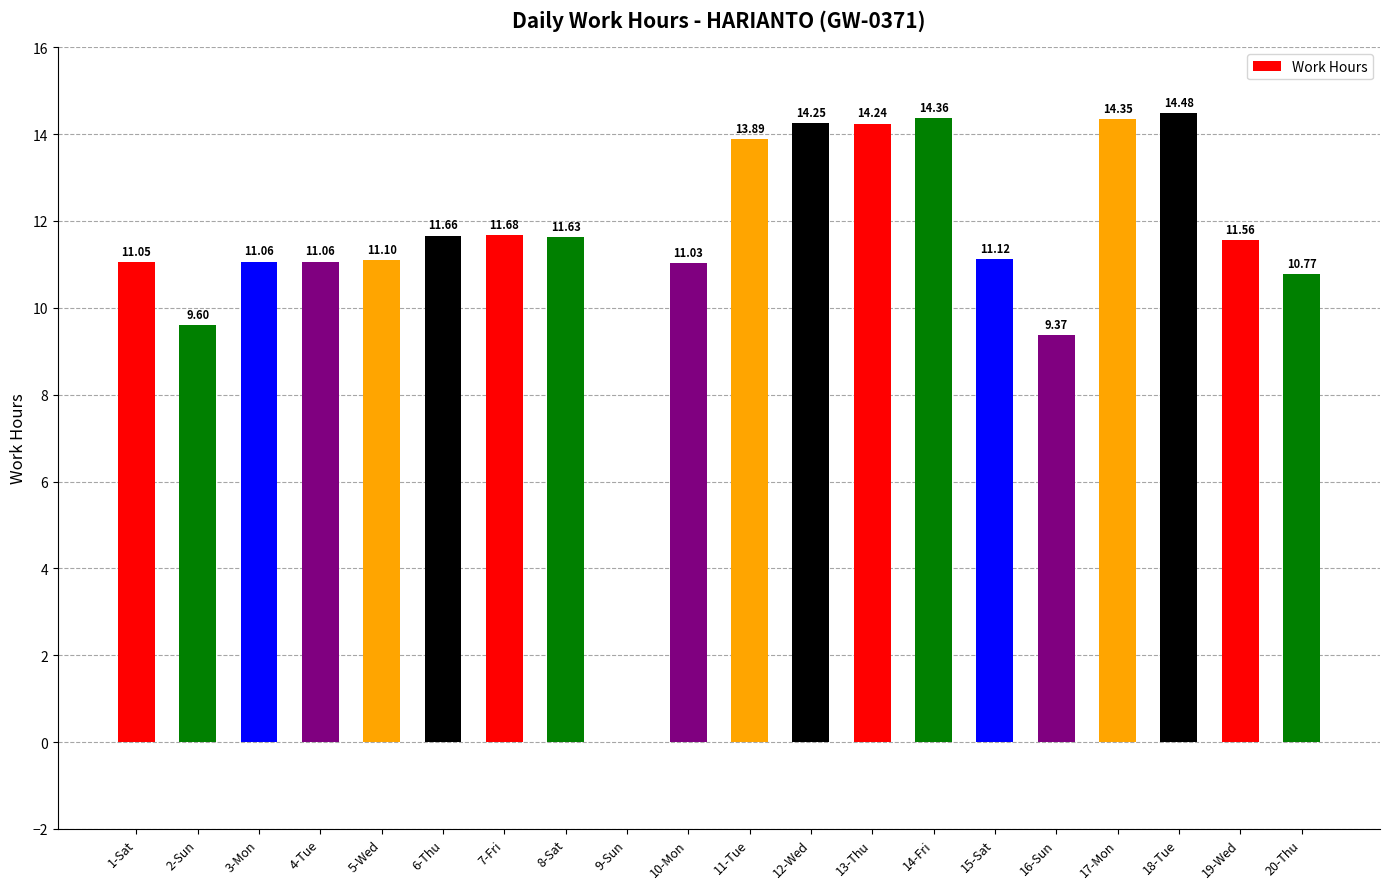

At which label does the data first exceed 11?

1-Sat